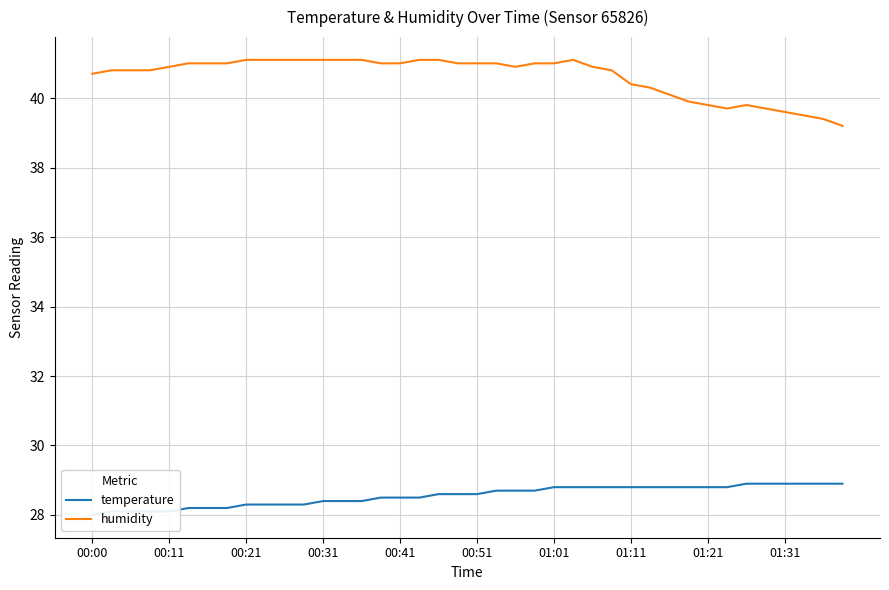

What is the approximate value of temperature at 39?

28.9